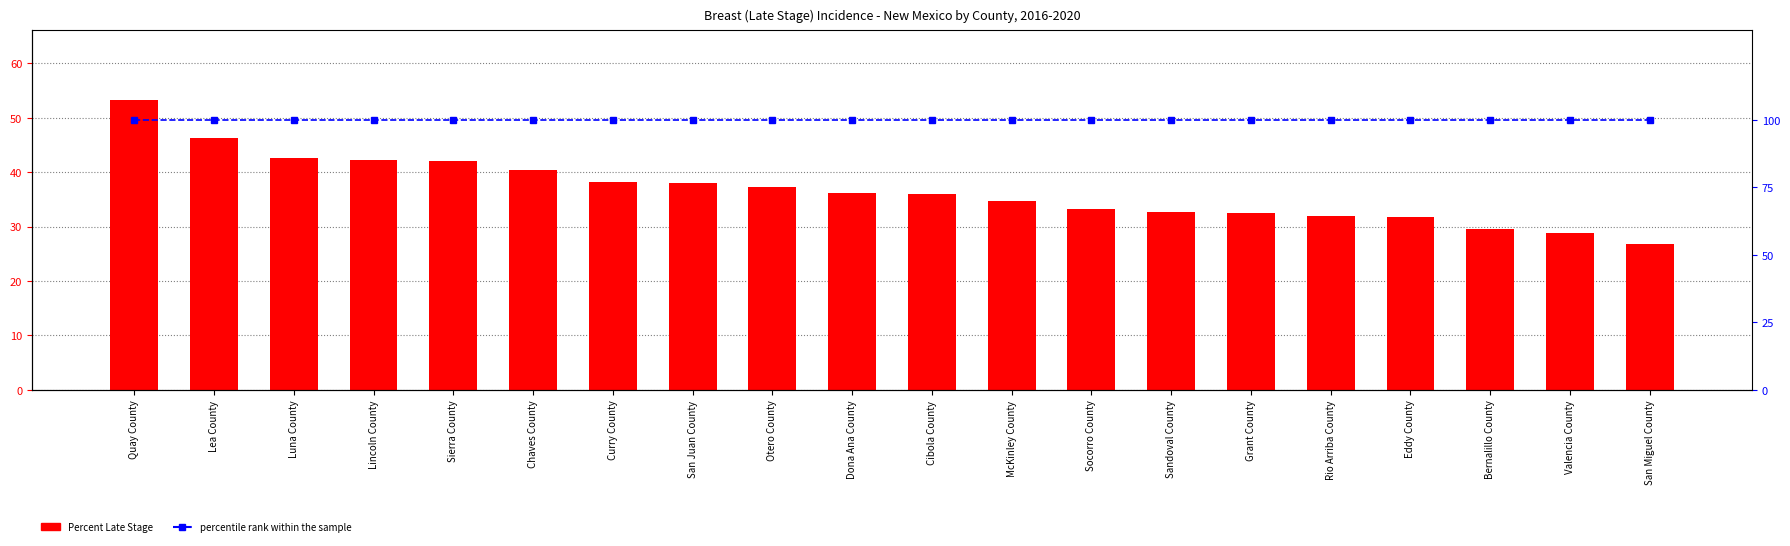

Which series has the largest range (max minus min)?

Percent Late Stage